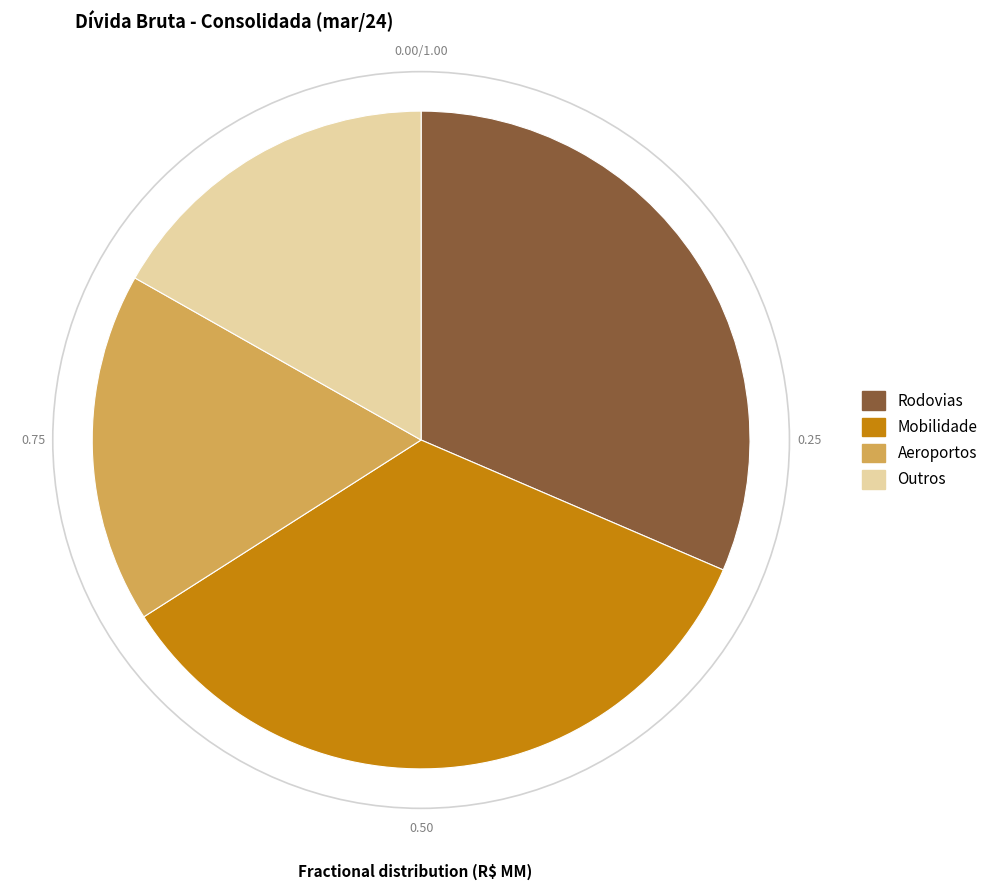

The Outros slice represents 28% of the pie. True or false?

False